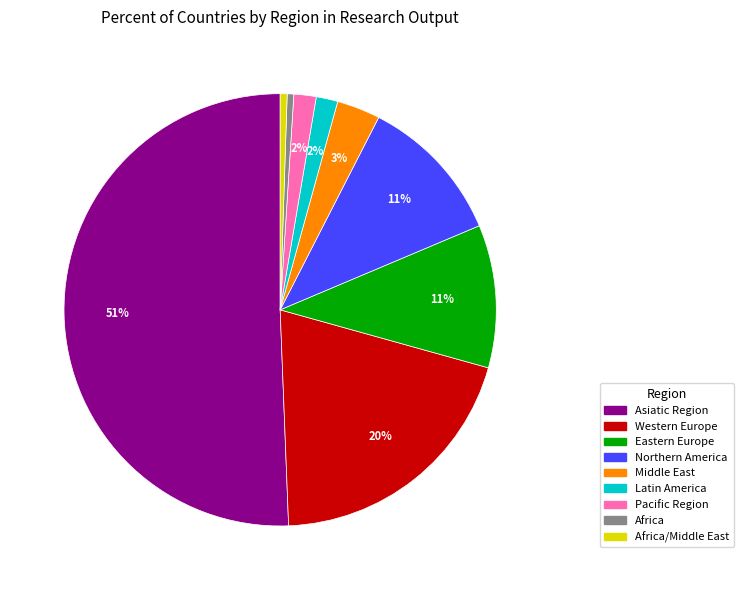

To the nearest percent, what portion does Northern America represent?

11%